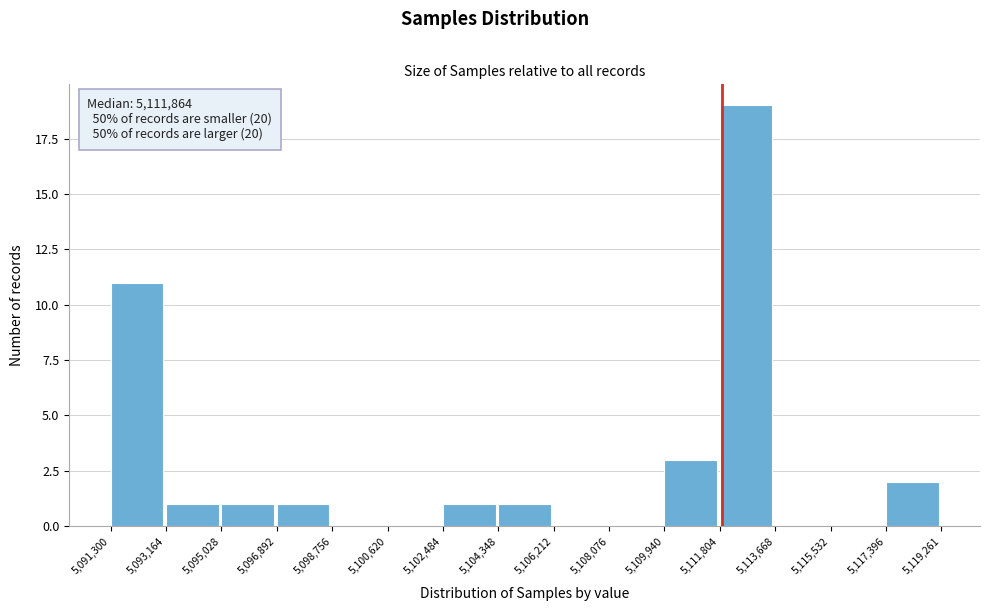

Over which range of the x-axis is the bar tallest?

5,111,804 to 5,113,668